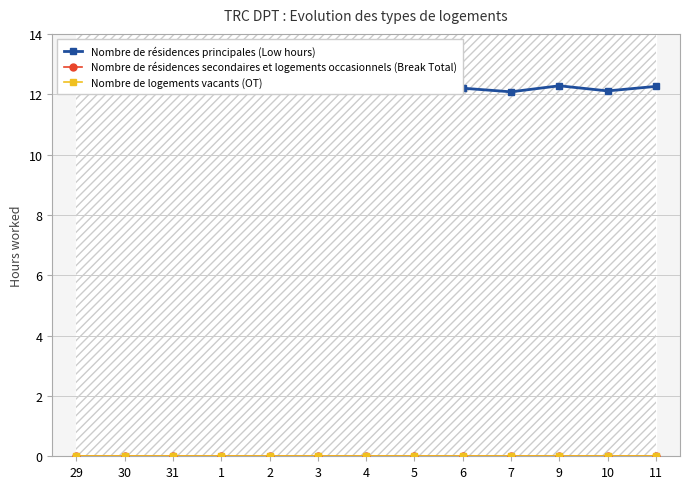

How many Nombre de résidences principales (Low hours) values are between 12 and 13?

13